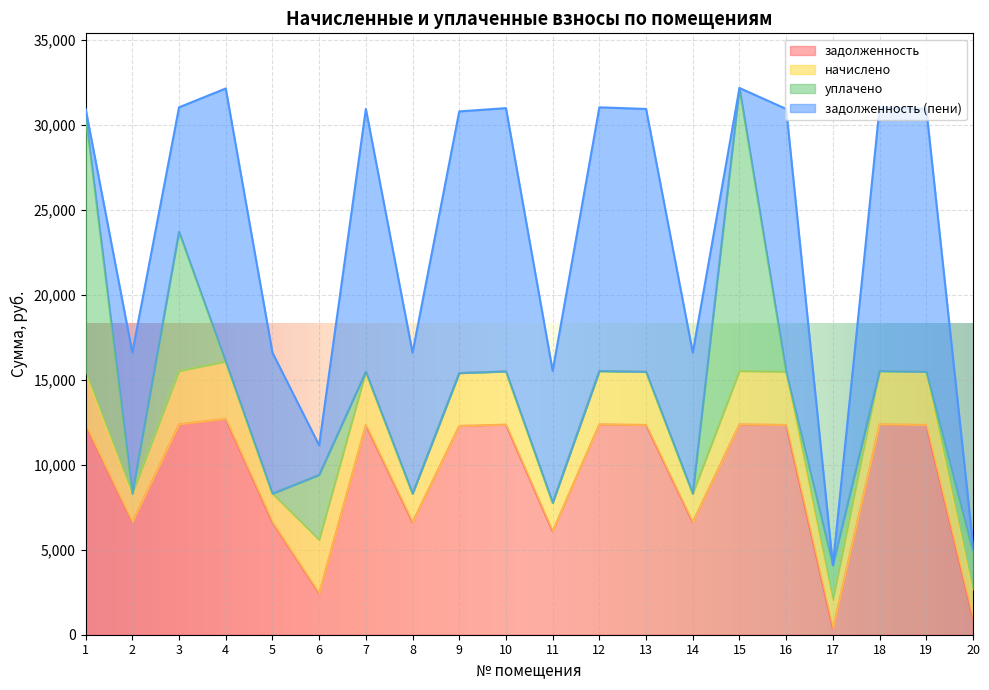

What is the average value of the задолженность (пени) series?

9535.4